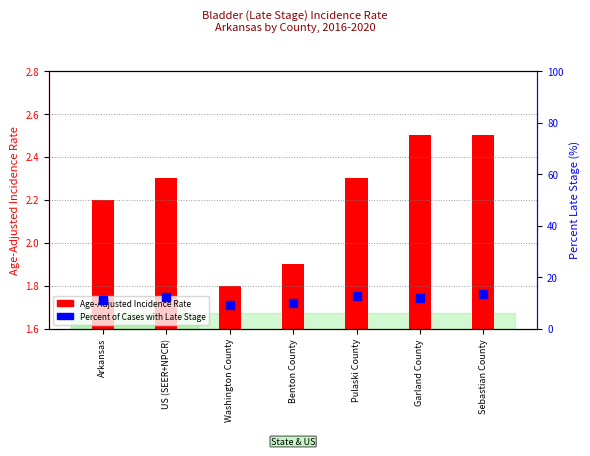

Which series reaches the maximum Y coordinate?

Percent of Cases with Late Stage